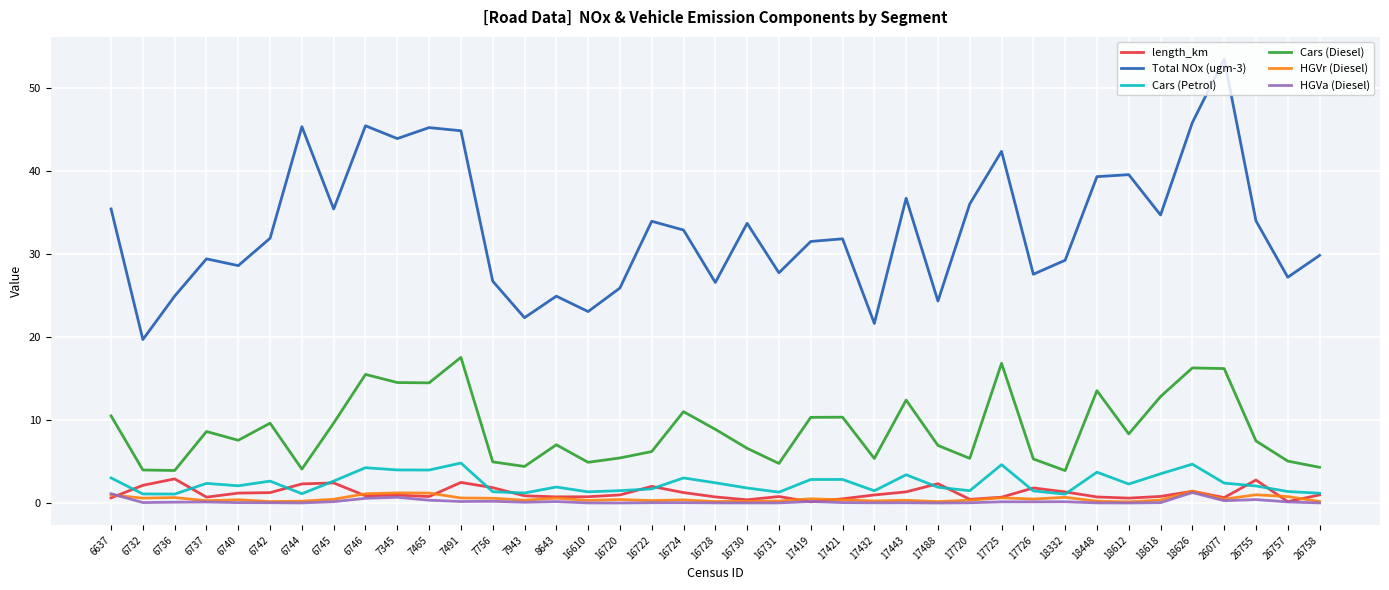

Does the chart display data point markers on the line(s)?

No